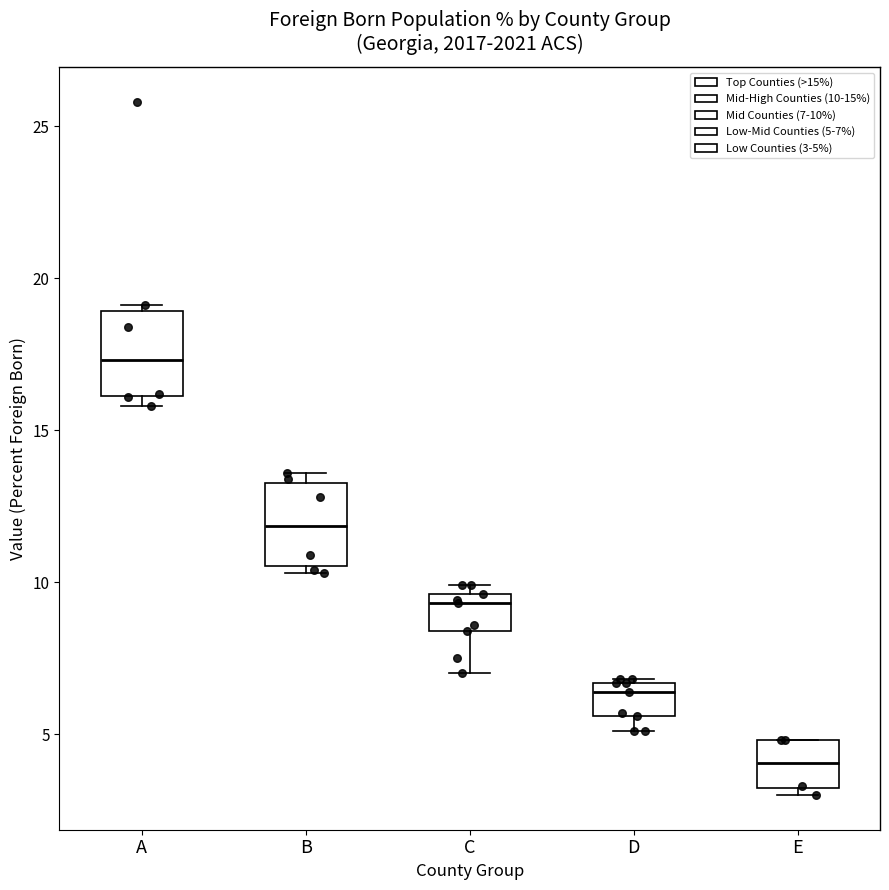

Where is the lower edge of the box for D on the y-axis? The values are not printed on the chart, so give them approximately, as read against the axis.

5.5